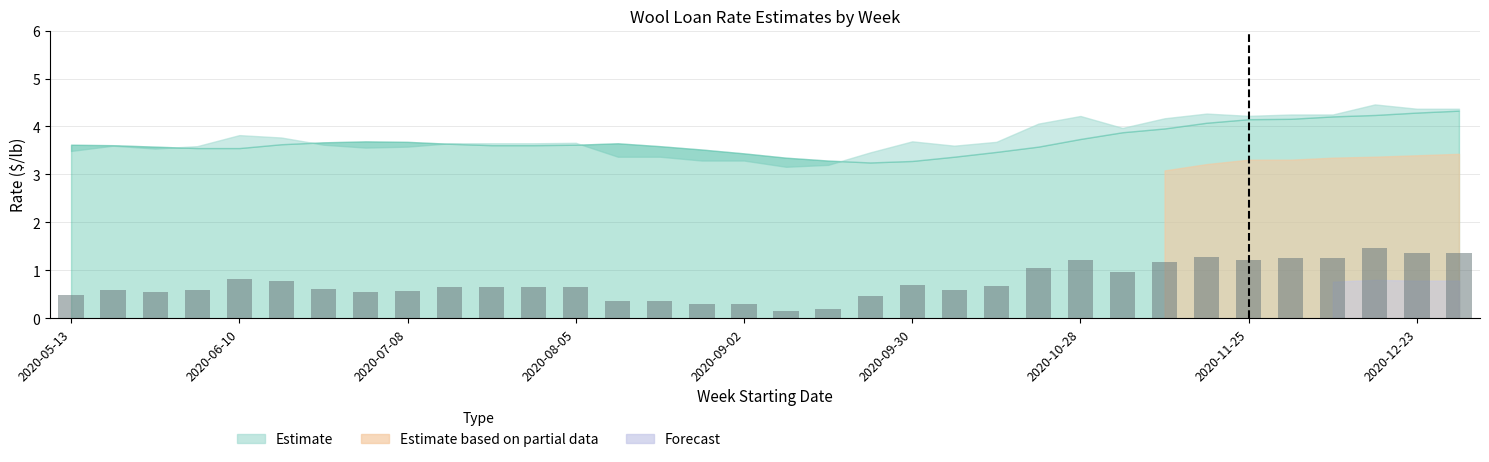

What is the value of the 8th bar from the left?

0.6